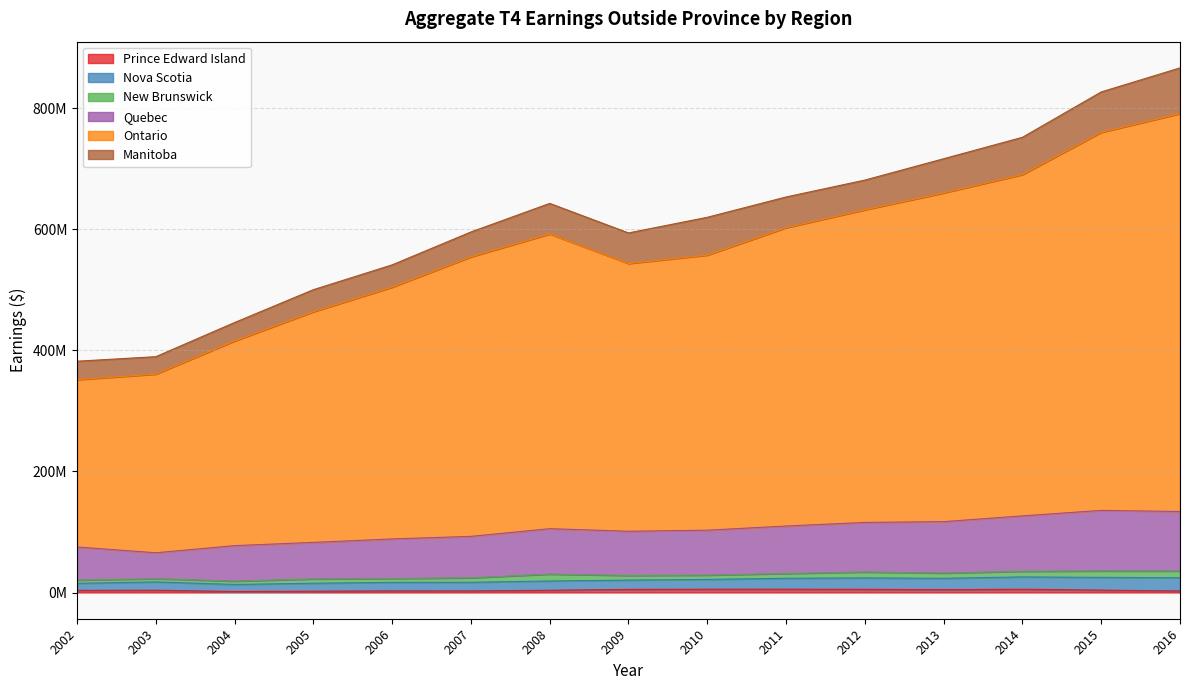

True or false: Ontario and Prince Edward Island intersect in this chart.

False